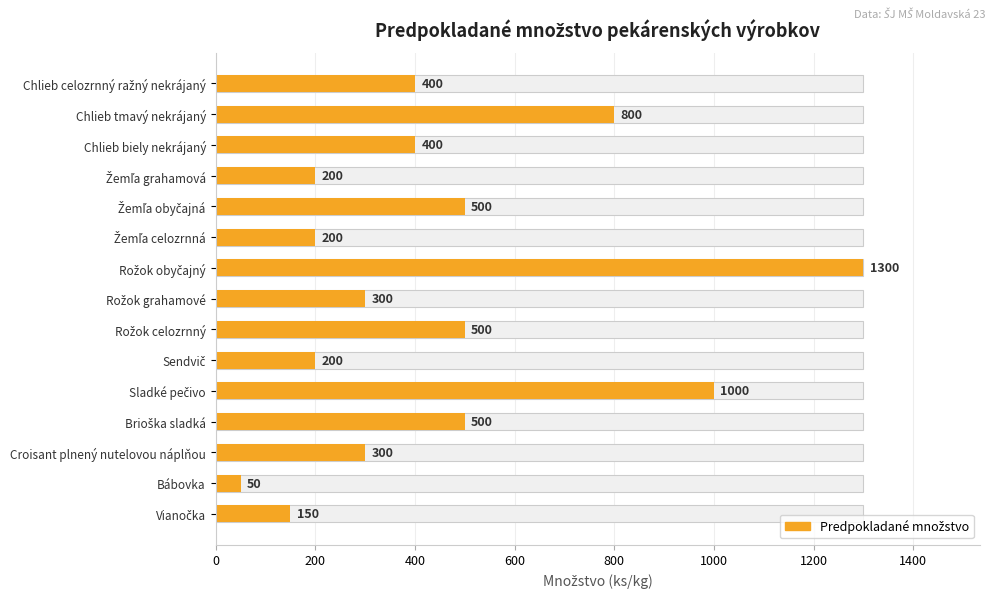

Reading left to right, what are all the values shown in this chart?

400	800	400	200	500	200	1300	300	500	200	1000	500	300	50	150